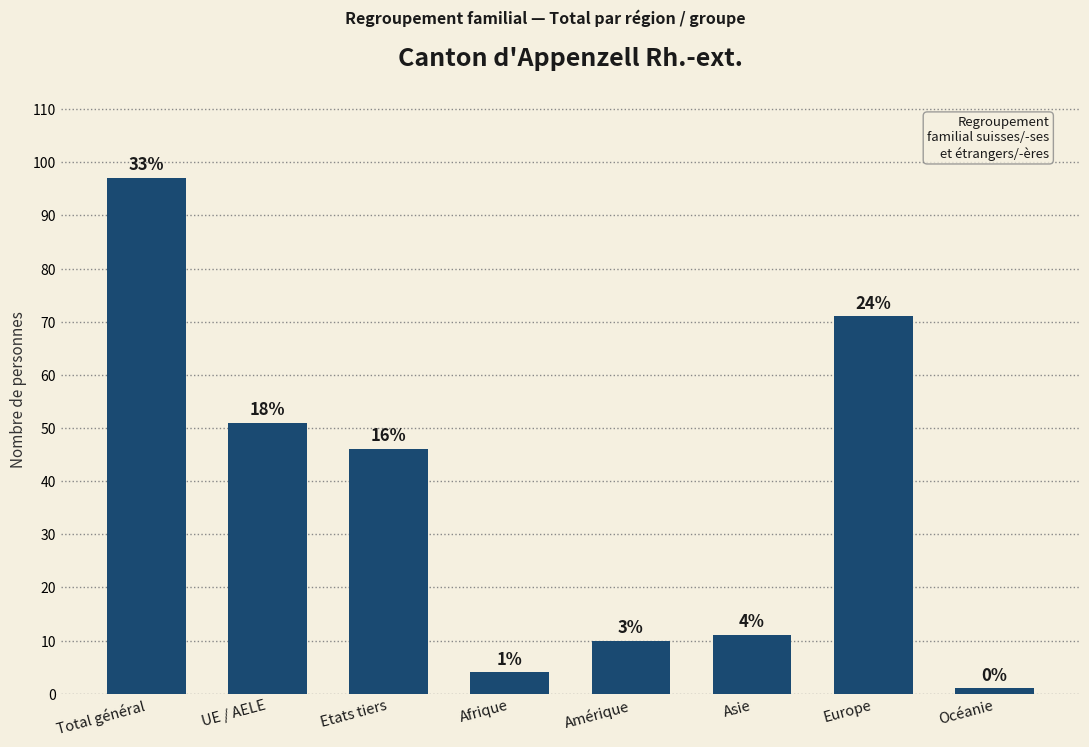

Reading left to right, list all the values displayed in this chart.

97	51	46	4	10	11	71	1